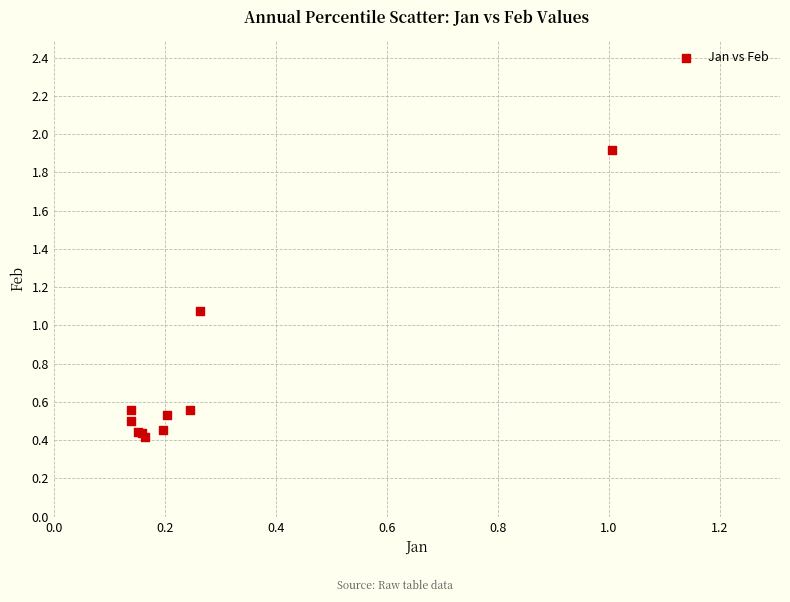

What Y value in the scatter plot is closest to 1?

1.1